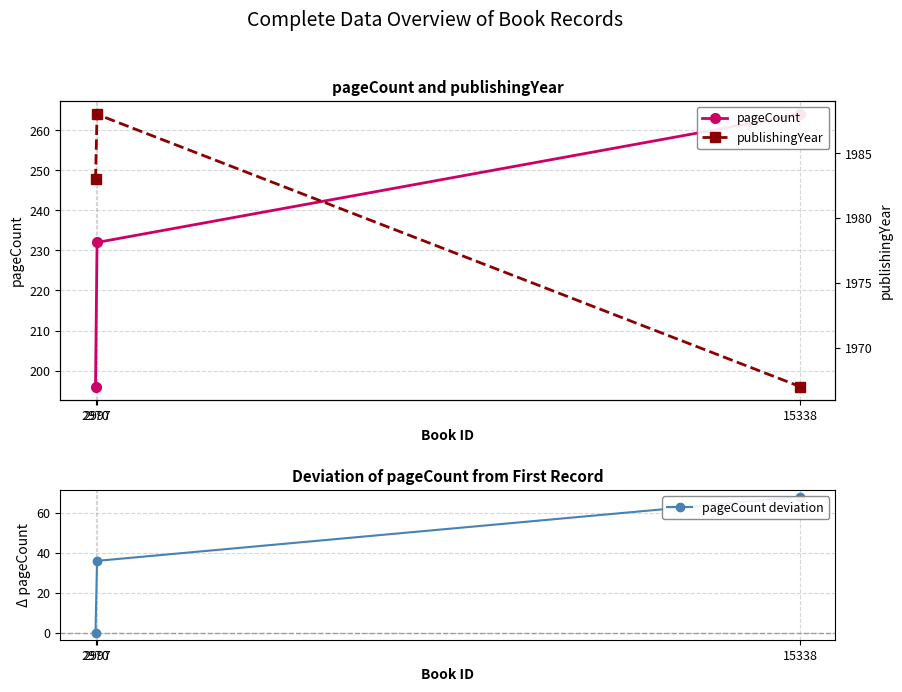

What is the difference between the publishingYear values at 15338 and 2997?

21